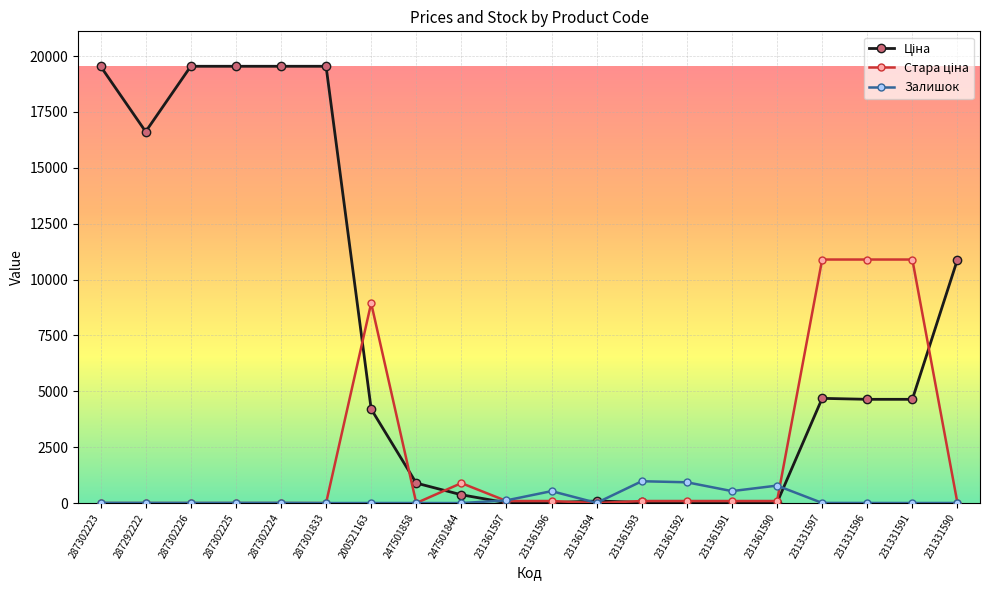

What is the maximum value shown in the chart?

19542.7